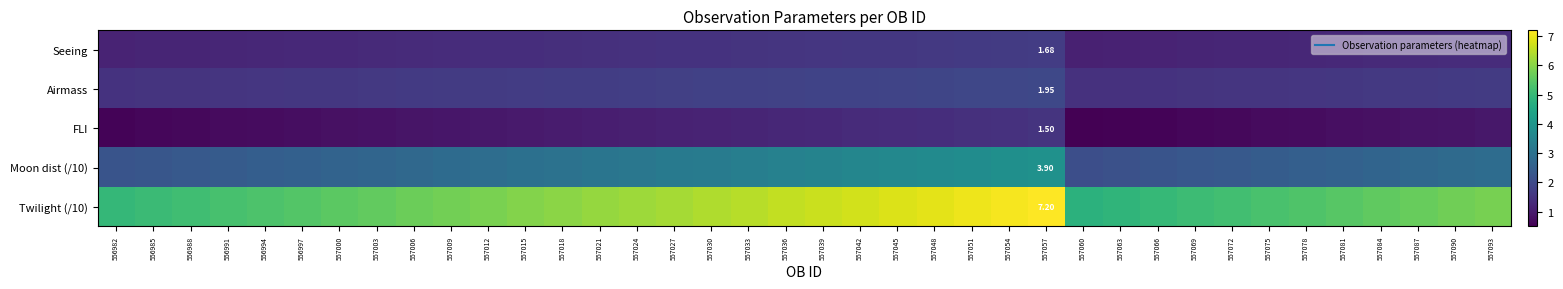

The Moon dist (/10) series shows 3.6 at 557045. True or false?

True